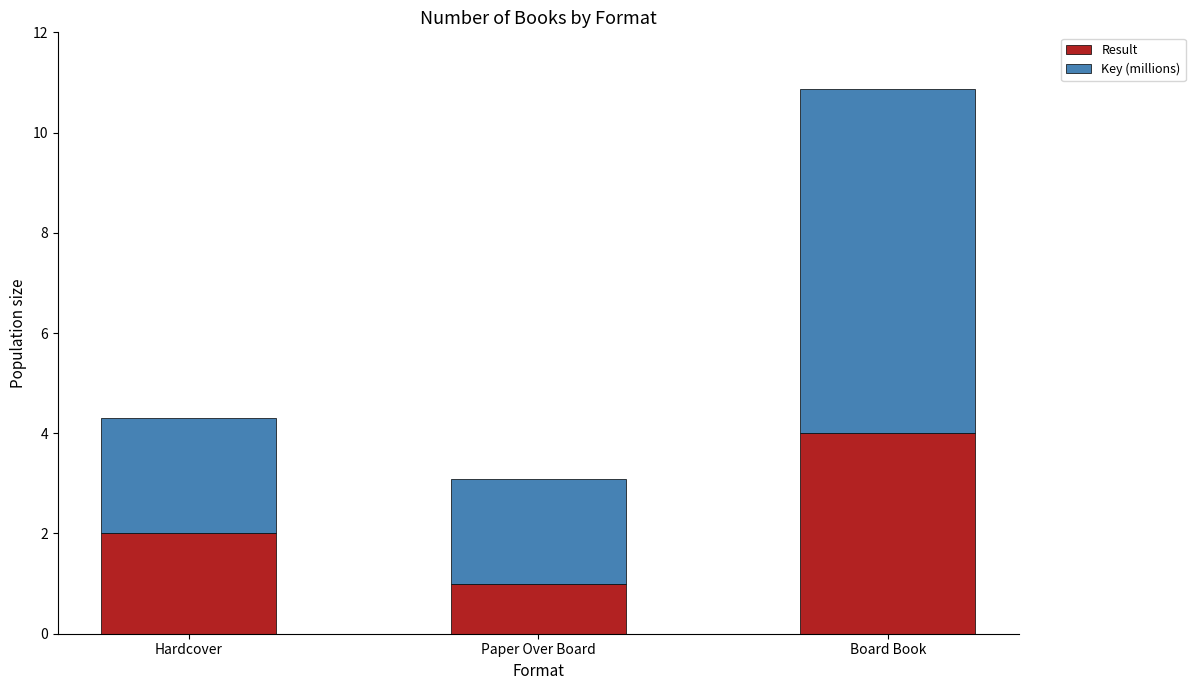

How many bars are there in total?

3